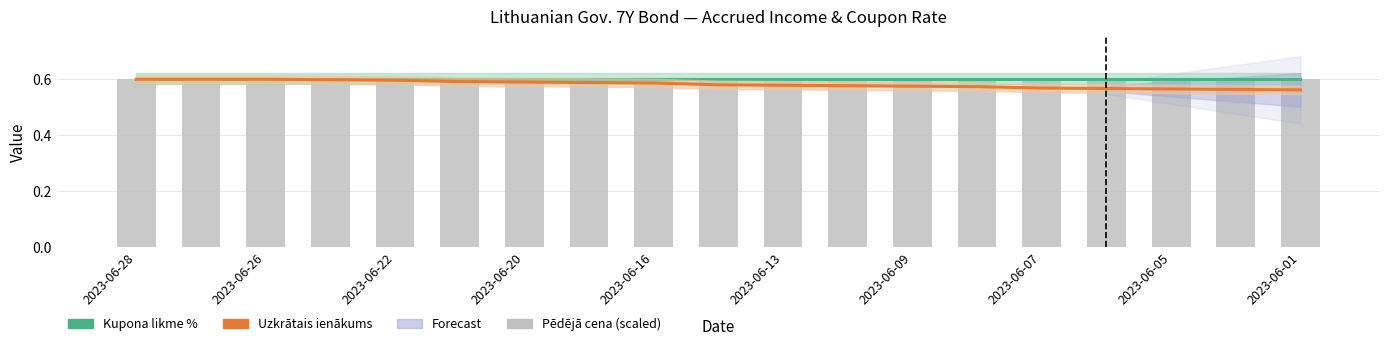

Is it true that Kupona likme % equals 0.6 at 2023-06-28?

True